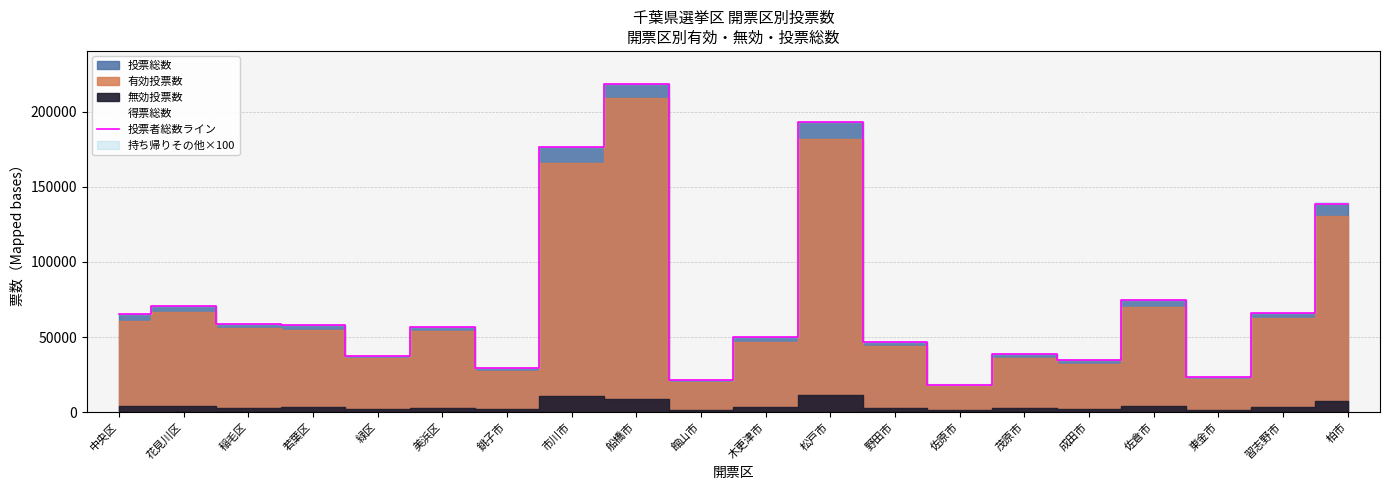

Reading left to right, list all the values displayed in this chart.

中央区=64999	花見川区=70417	稲毛区=58525	若葉区=58217	緑区=37597	美浜区=56432	銚子市=29084	市川市=176329	船橋市=218476	館山市=21152	木更津市=49946	松戸市=193062	野田市=46400	佐原市=18373	茂原市=38844	成田市=34454	佐倉市=74491	東金市=23182	習志野市=66121	柏市=138318